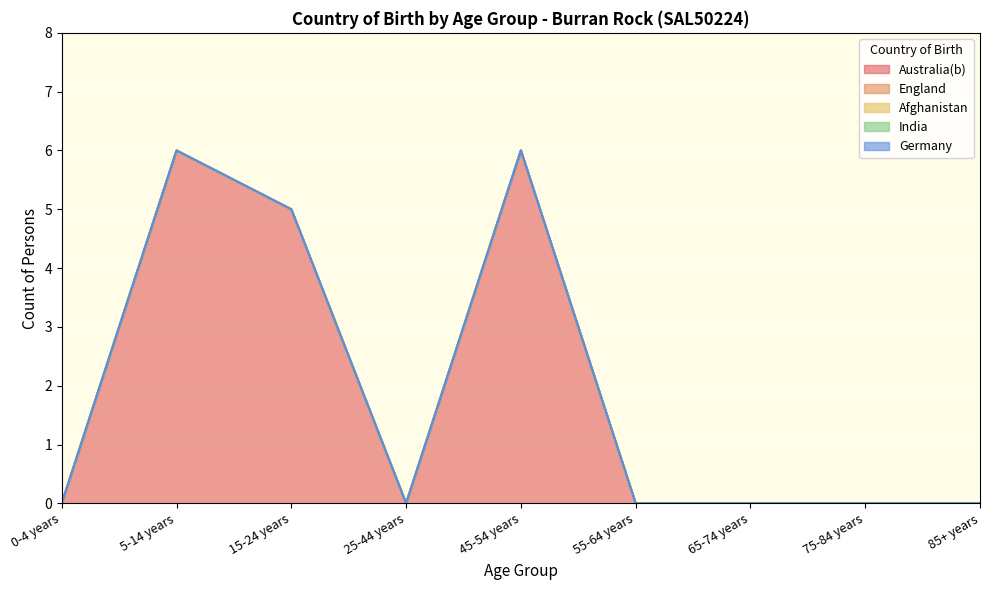

Reading left to right, what are all the values shown in this chart?

Australia(b): 0-4 years=0	5-14 years=6	15-24 years=5	25-44 years=0	45-54 years=6	55-64 years=0	65-74 years=0	75-84 years=0	85+ years=0
England: 0-4 years=0	5-14 years=0	15-24 years=0	25-44 years=0	45-54 years=0	55-64 years=0	65-74 years=0	75-84 years=0	85+ years=0
Afghanistan: 0-4 years=0	5-14 years=0	15-24 years=0	25-44 years=0	45-54 years=0	55-64 years=0	65-74 years=0	75-84 years=0	85+ years=0
India: 0-4 years=0	5-14 years=0	15-24 years=0	25-44 years=0	45-54 years=0	55-64 years=0	65-74 years=0	75-84 years=0	85+ years=0
Germany: 0-4 years=0	5-14 years=0	15-24 years=0	25-44 years=0	45-54 years=0	55-64 years=0	65-74 years=0	75-84 years=0	85+ years=0